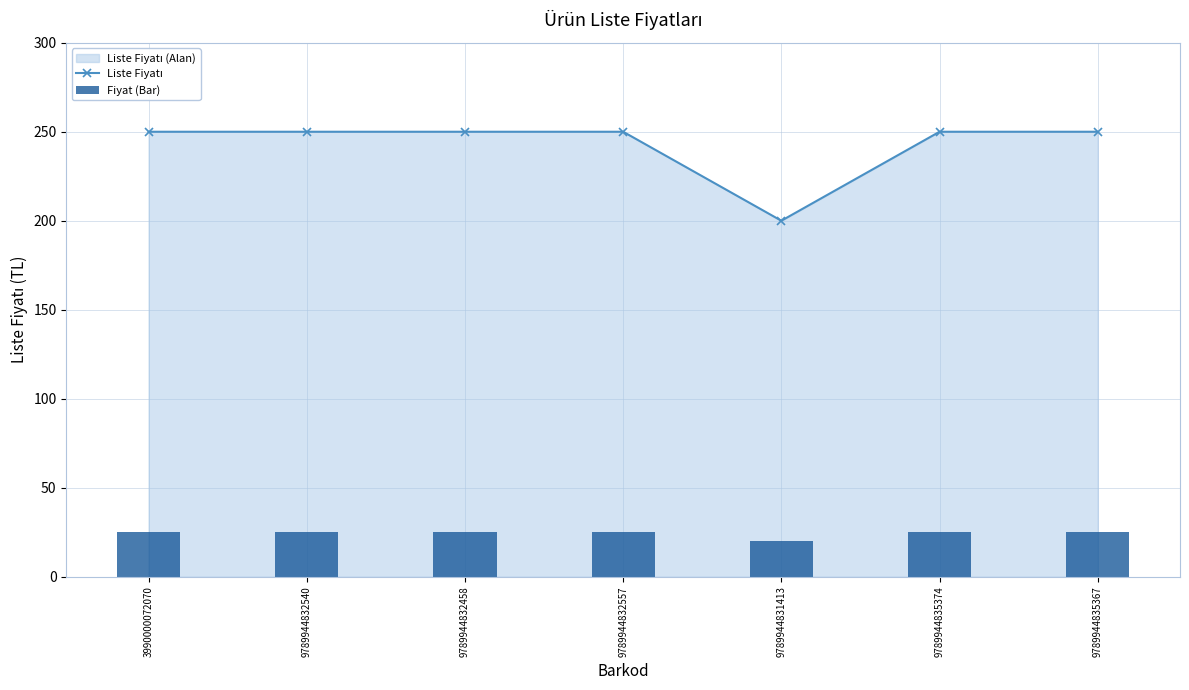

What is the difference between the maximum and minimum values in the Fiyat (Bar) series?

5